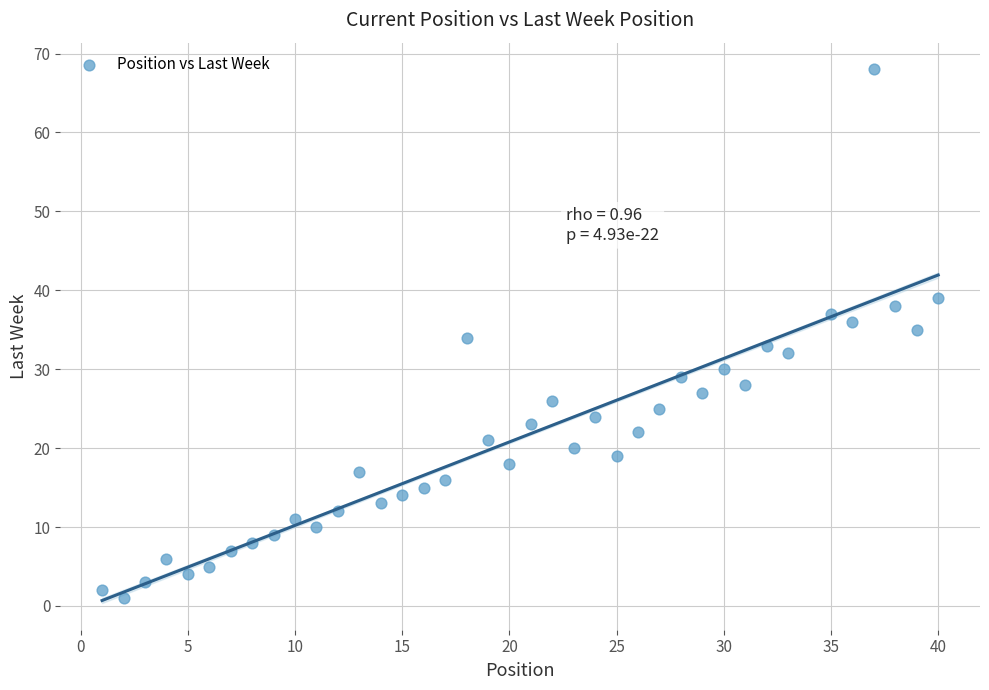

What is the range of X values (max minus min)?

39